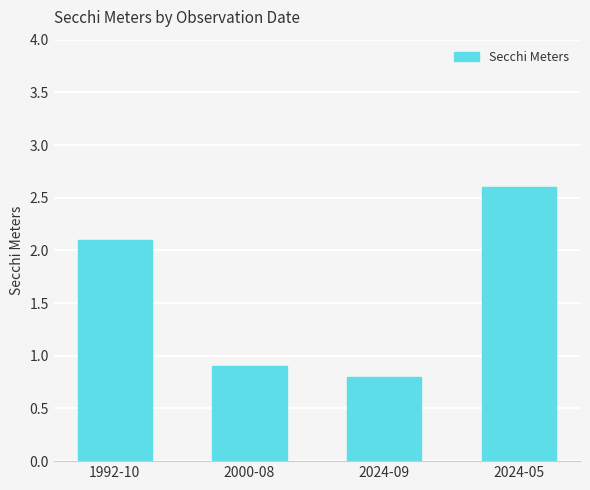

What is the label of the 3rd bar from the right?

2000-08